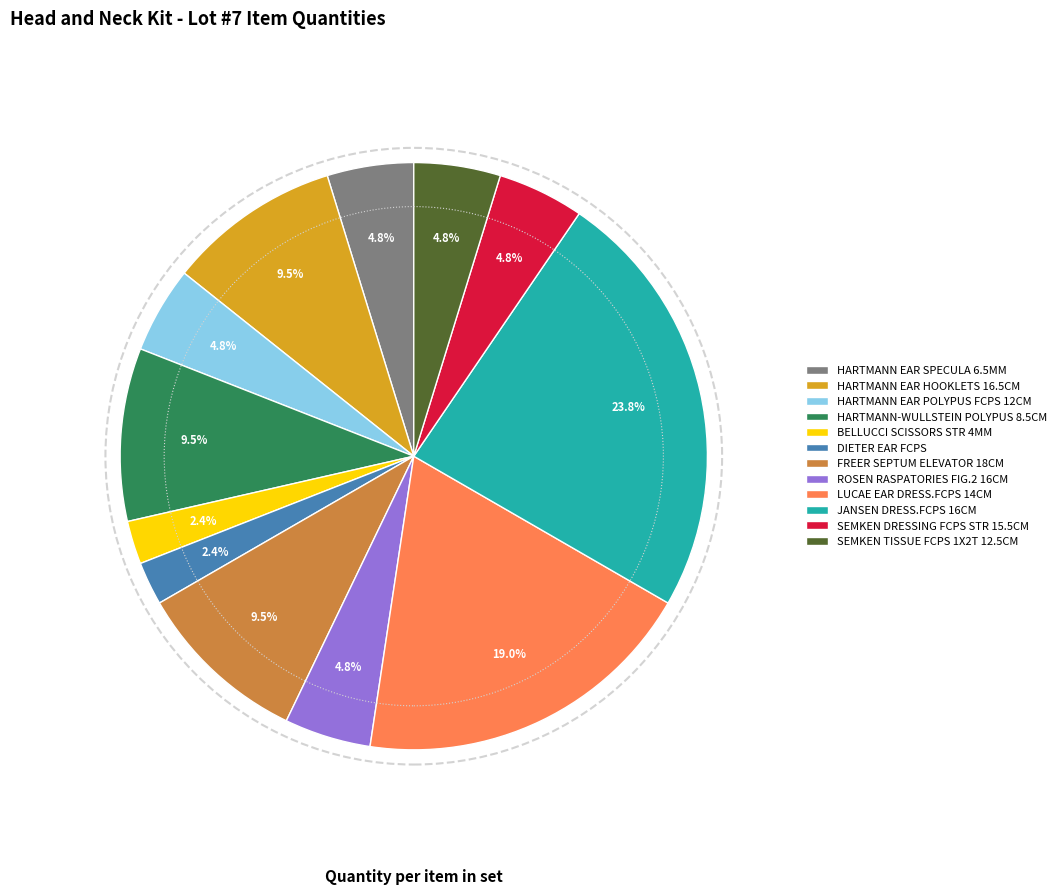

Is there a majority slice in this chart?

No